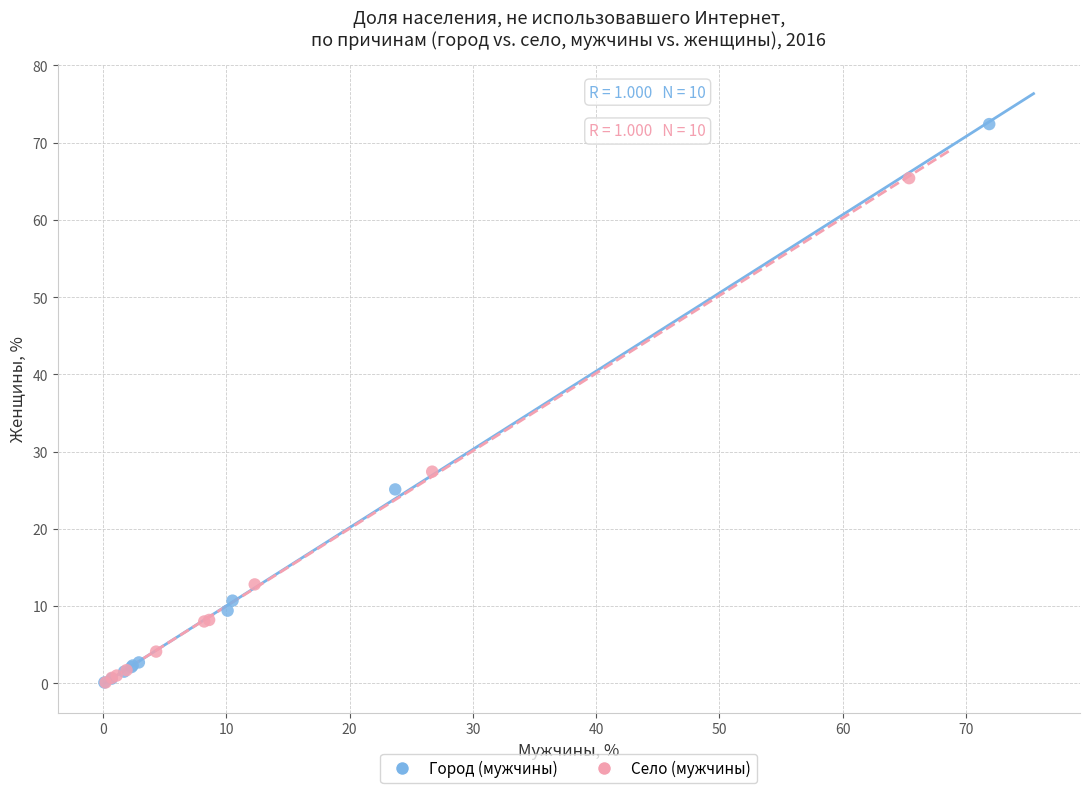

Which series has the largest Y range (max minus min)?

Город (мужчины)